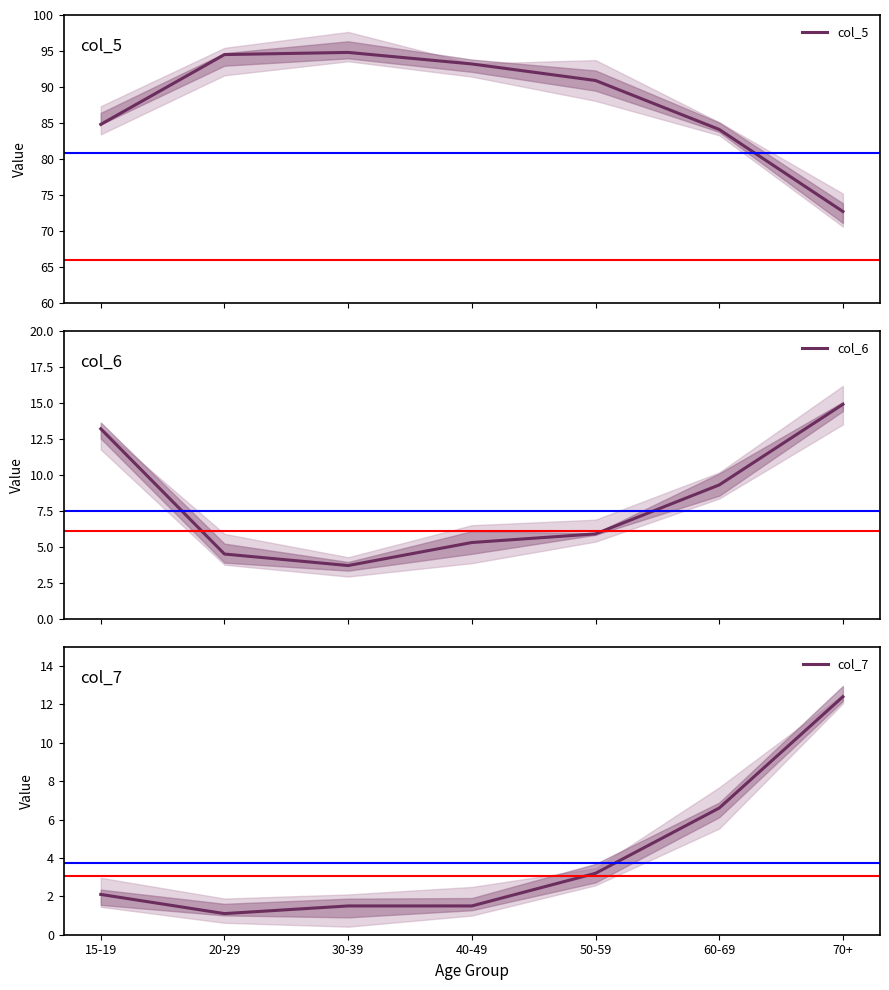

What is the spread (max minus min) of values at 60-69?

77.5